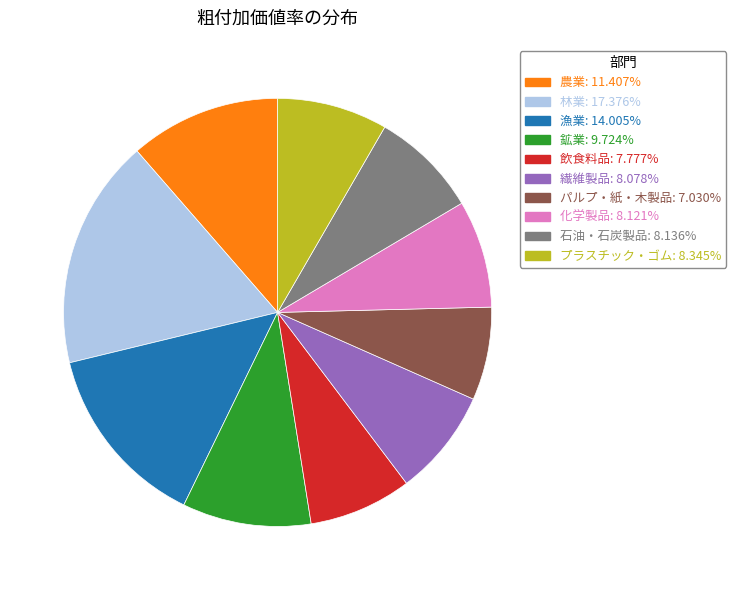

The 繊維製品 slice represents 8% of the pie. True or false?

True